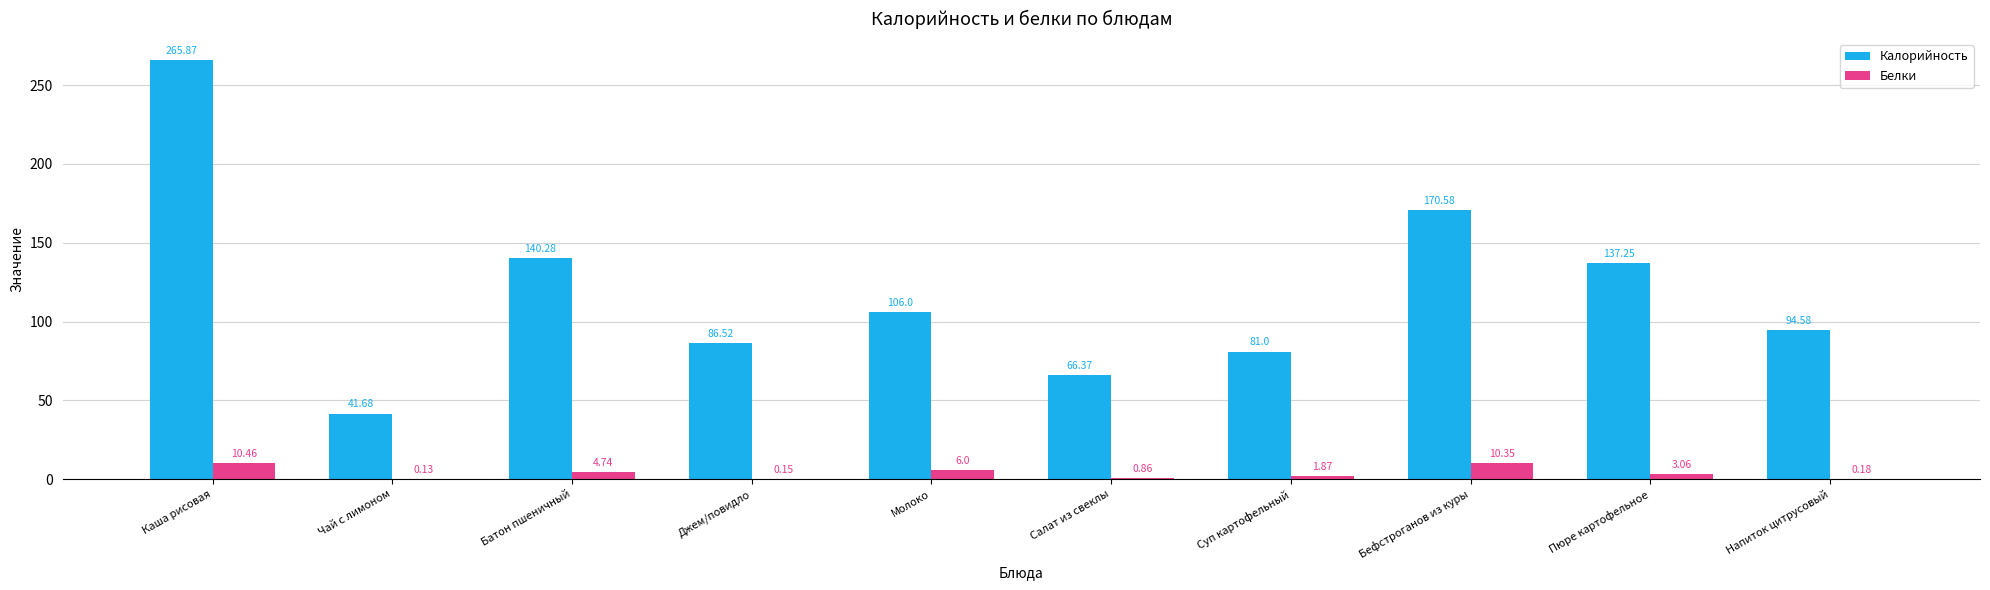

At which label is Белки closest to 5?

Батон пшеничный